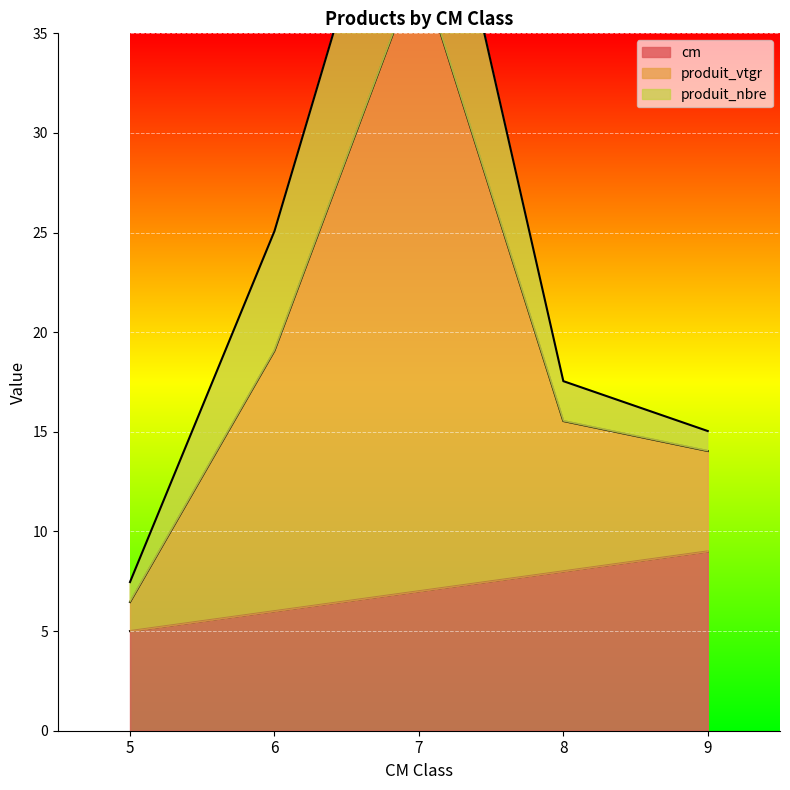

List the labels in order of cm value, smallest first.

5, 6, 7, 8, 9